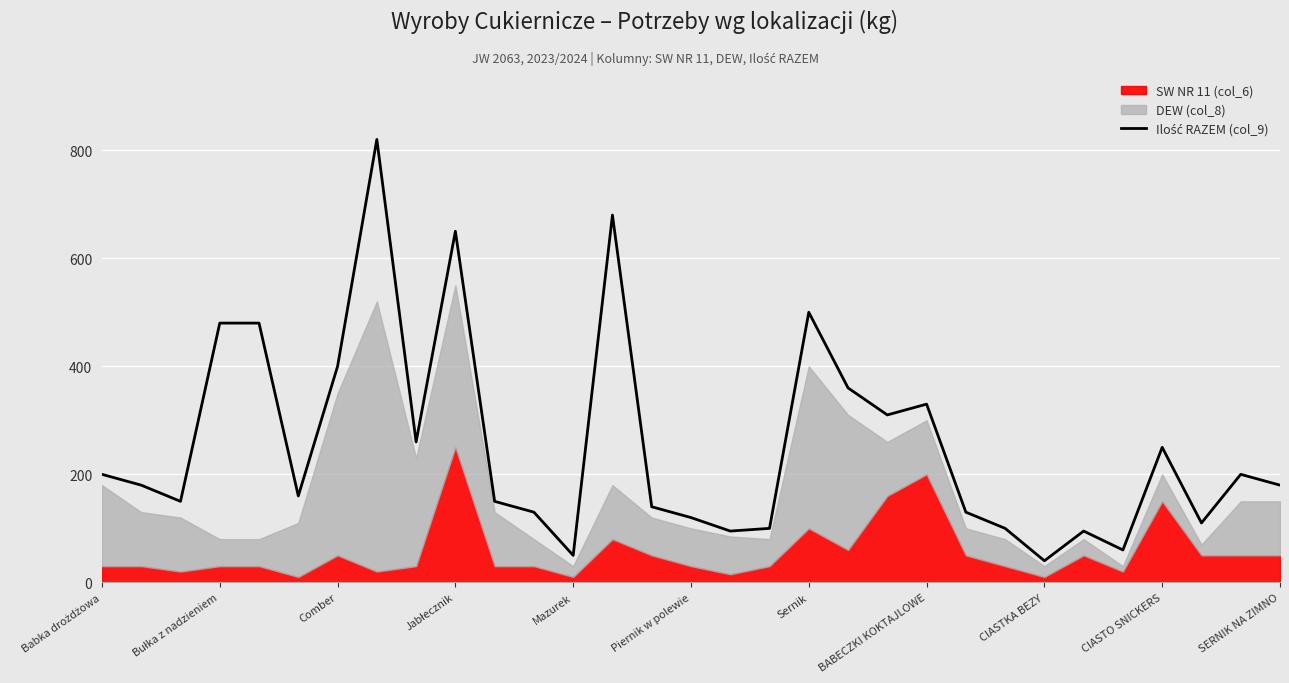

What is the value of the 21st point from the left?

310